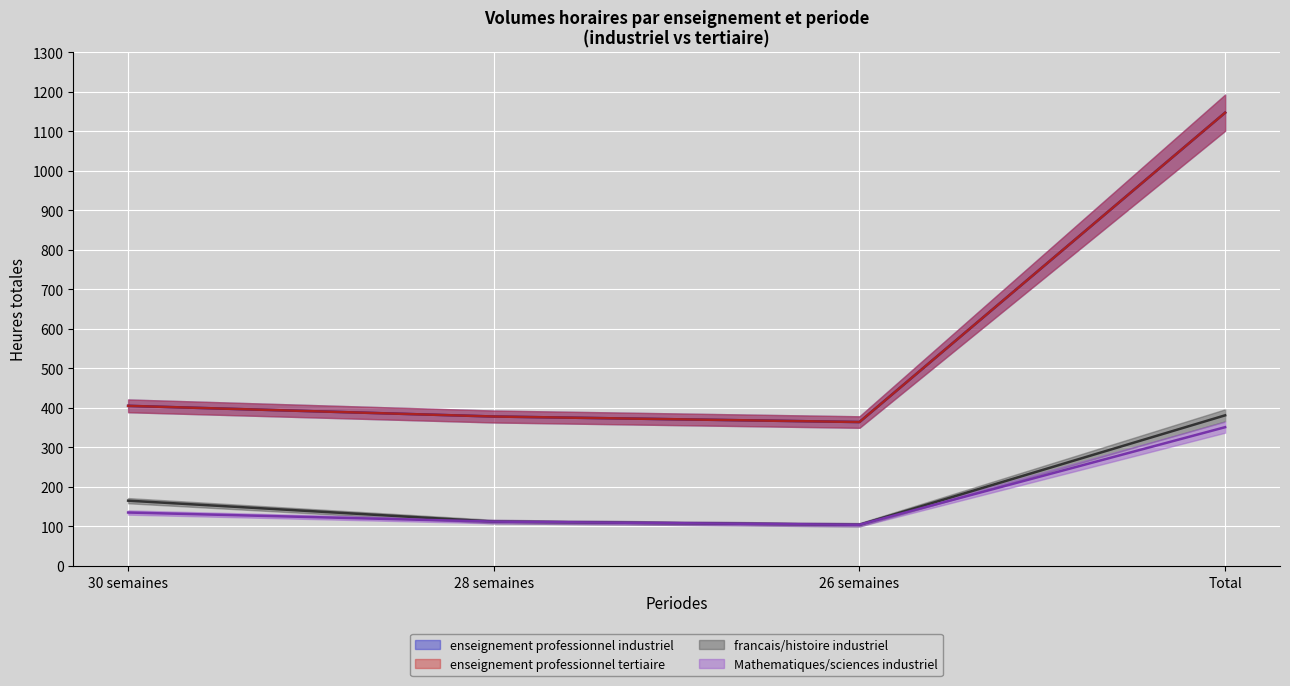

Which has a higher value, 30 semaines or 26 semaines?

30 semaines